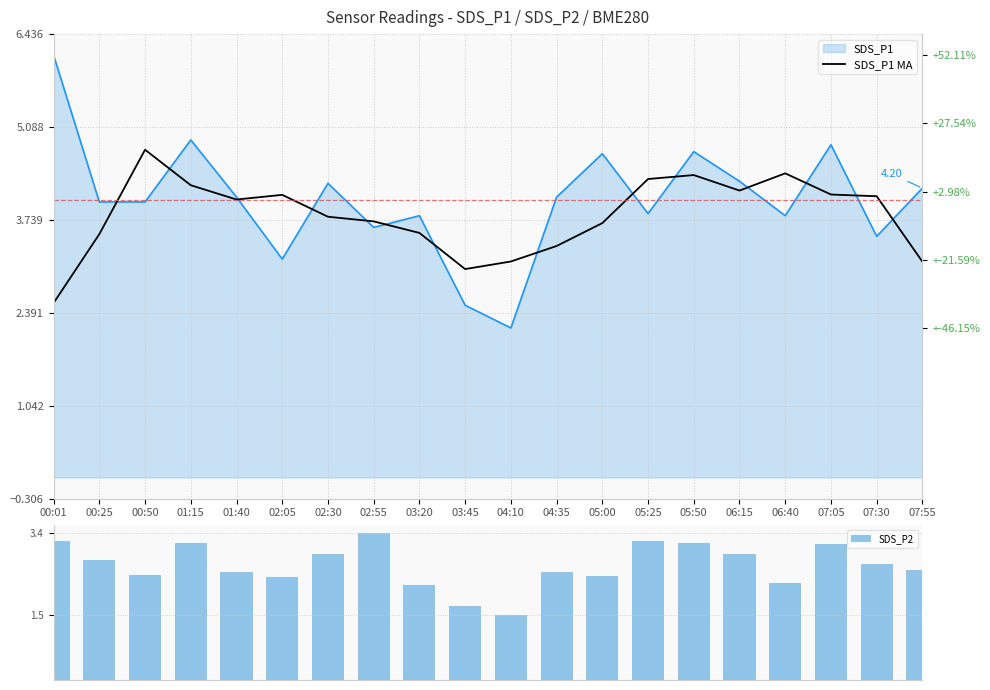

What is the difference between the second highest and minimum values in the SDS_P2 series?

1.7